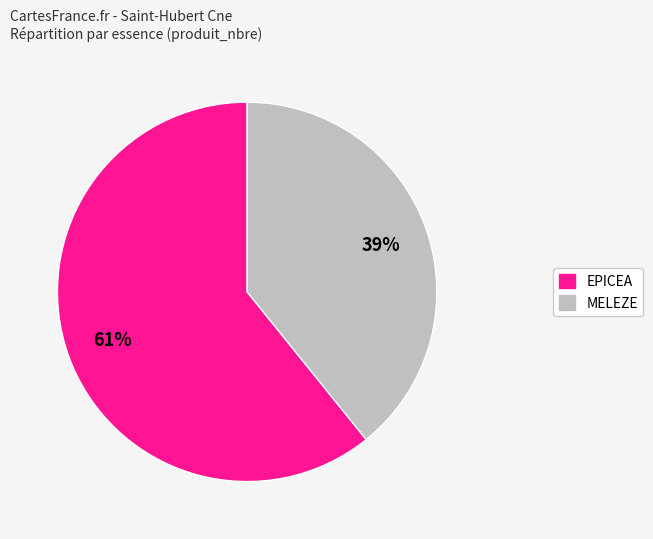

To the nearest percent, what is the difference between the largest and smallest slice percentages?

22%